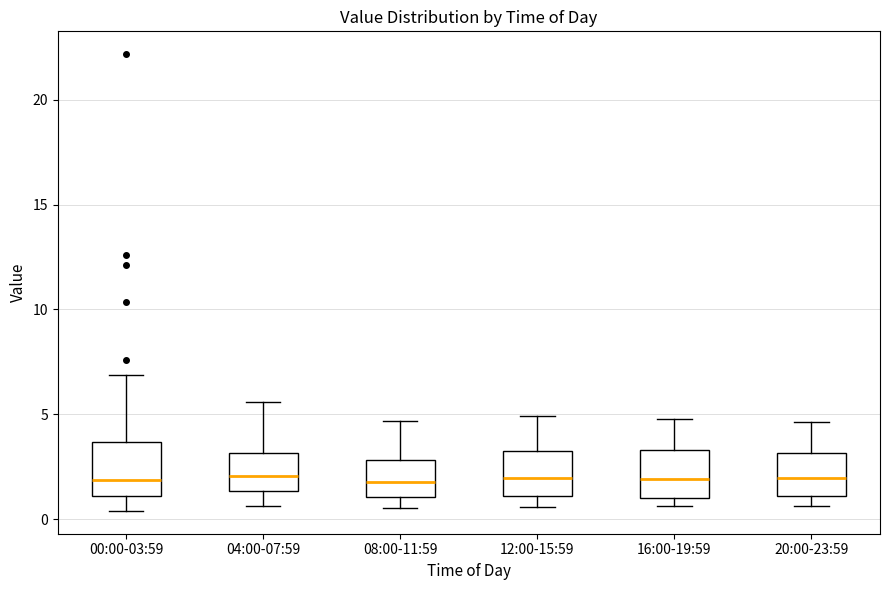

Where does the median line of the box for 04:00-07:59 sit on the y-axis? The values are not printed on the chart, so give them approximately, as read against the axis.

2.0